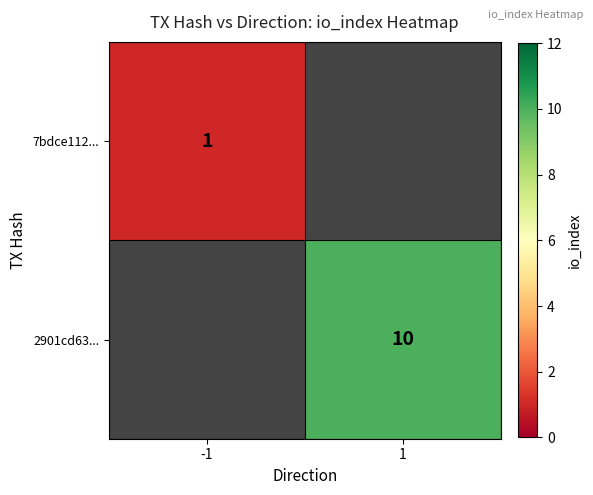

Count the number of categories in the chart.

2